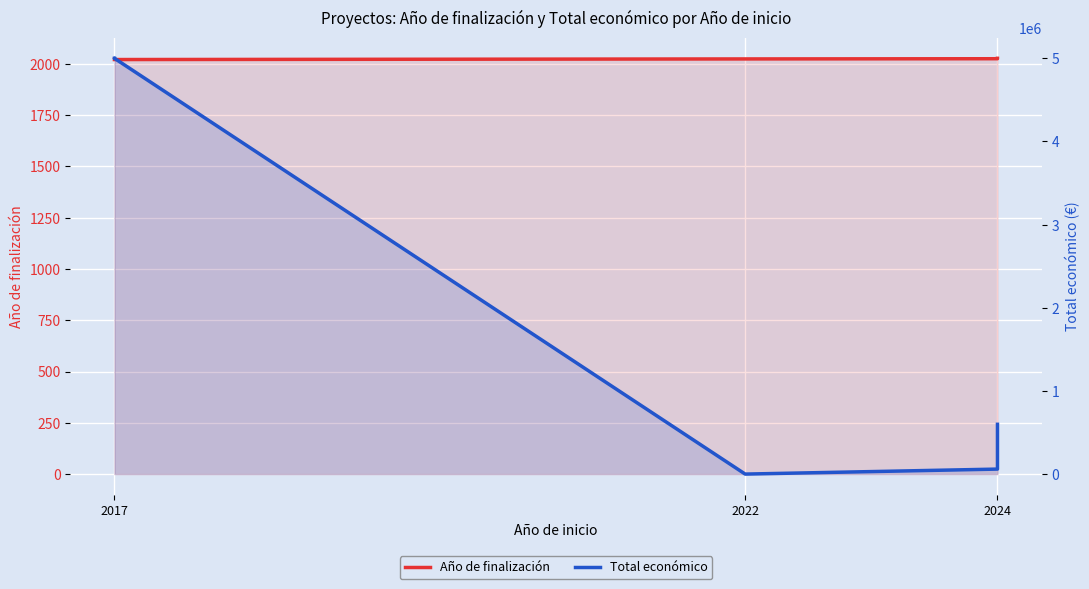

True or false: Total económico and Año de finalización intersect in this chart.

True